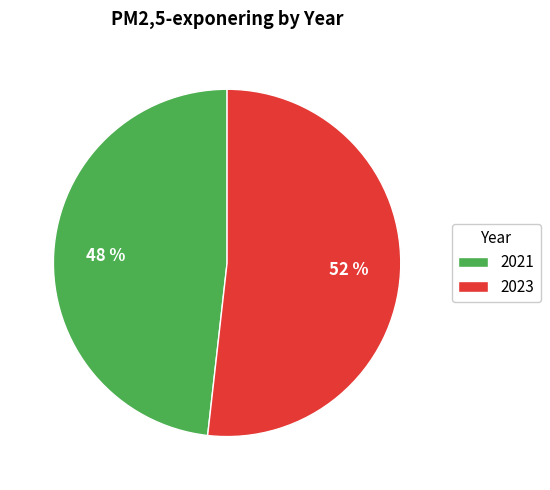

What is the ratio of the value at 2023 to the value at 2021?

1.1